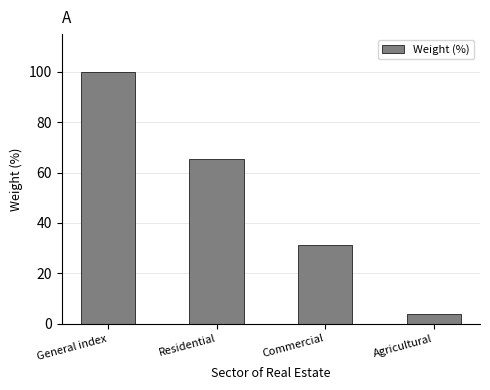

Does the chart contain stacked bars?

No